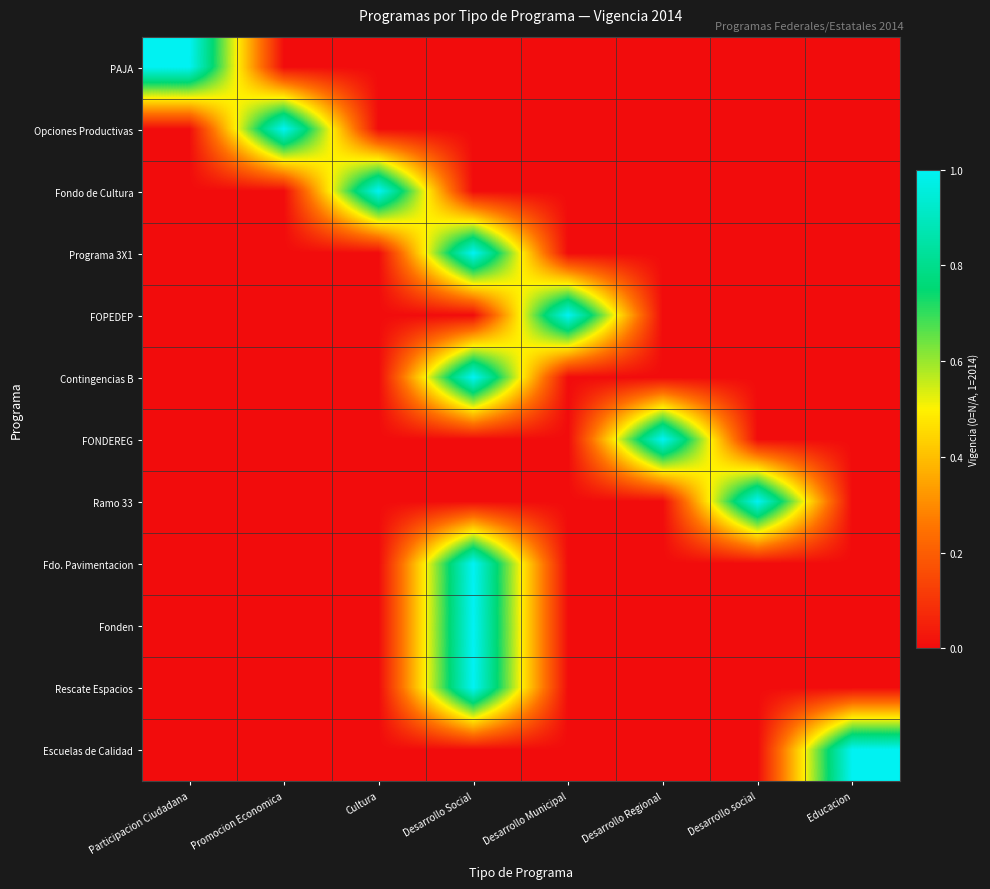

At which category is the sum across all series the highest?

Desarrollo Social